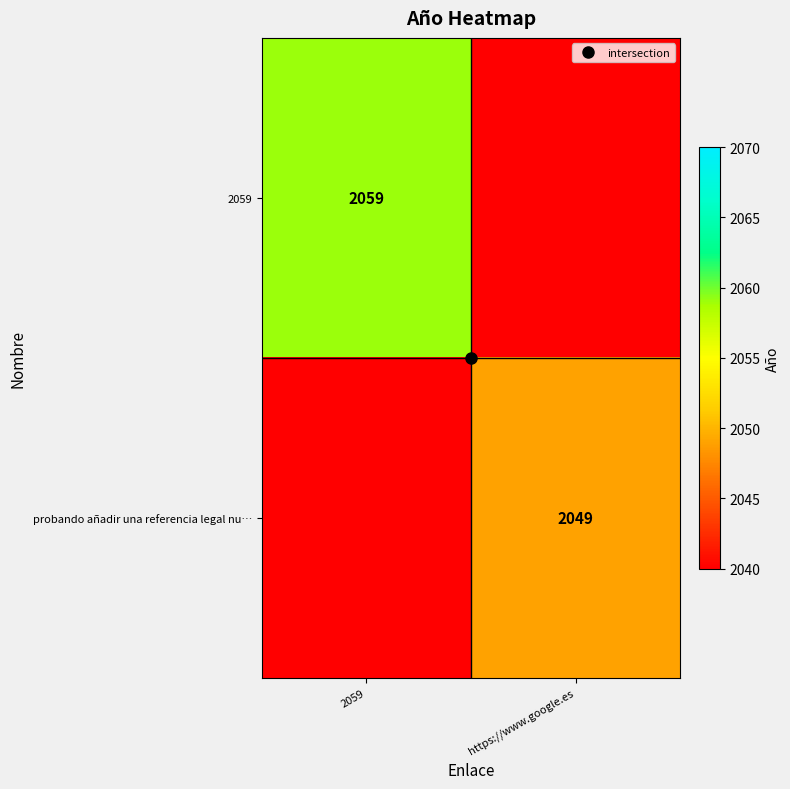

Which has a higher value, https://www.google.es or 2059?

2059